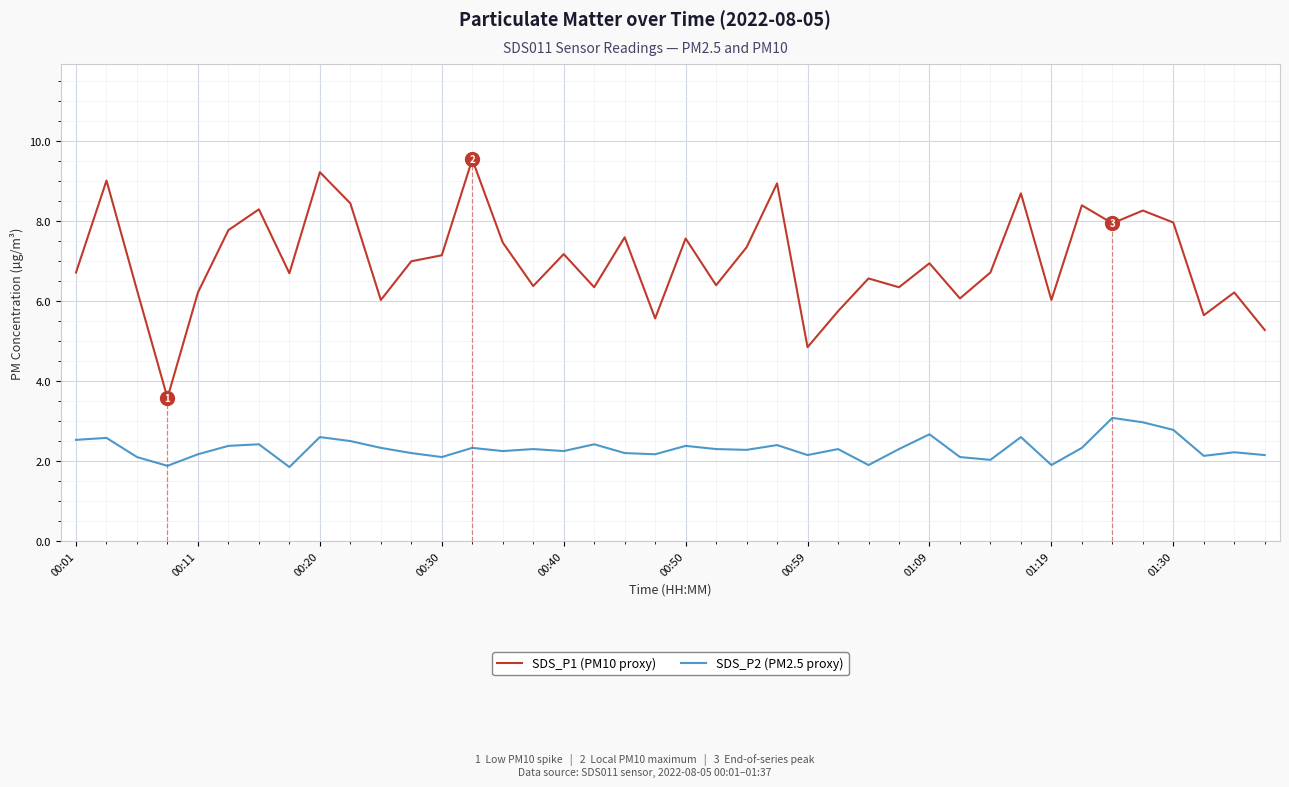

The SDS_P1 (PM10 proxy) series shows 8.3 at 00:59. True or false?

False